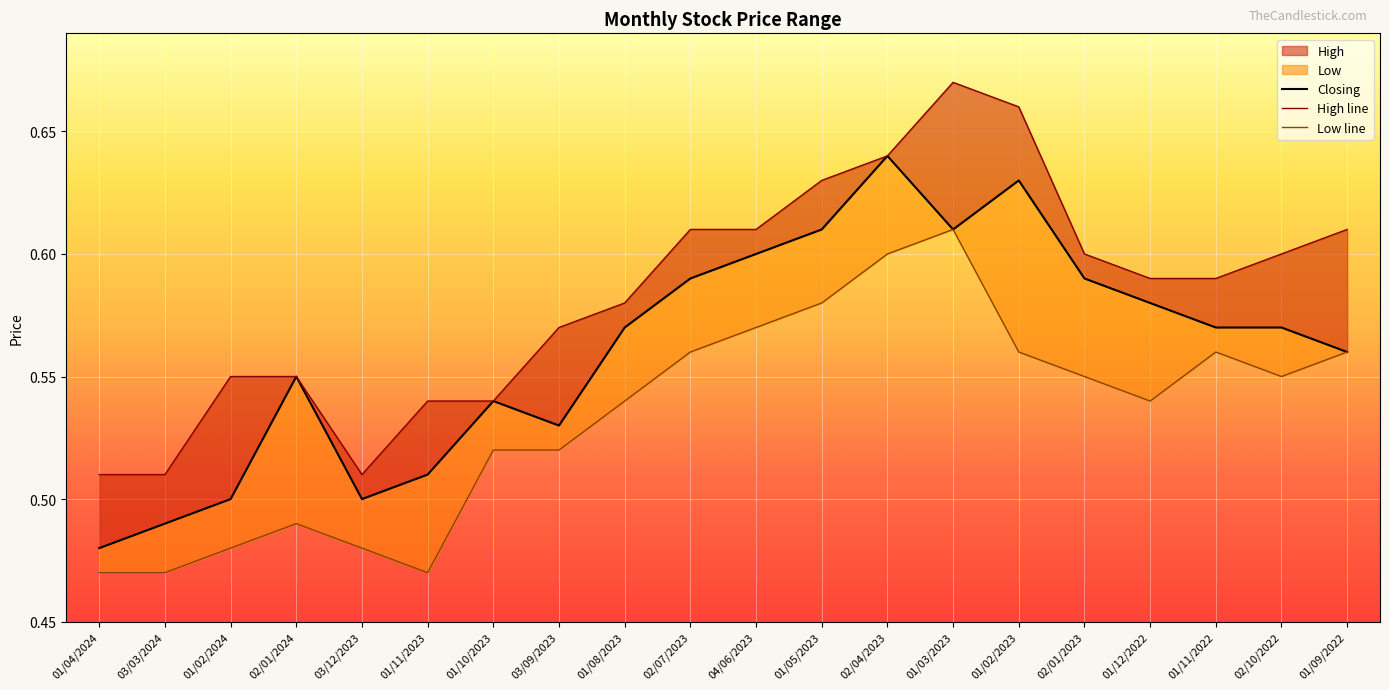

In High, how many points are higher than both neighbors (excluding endpoints)?

1